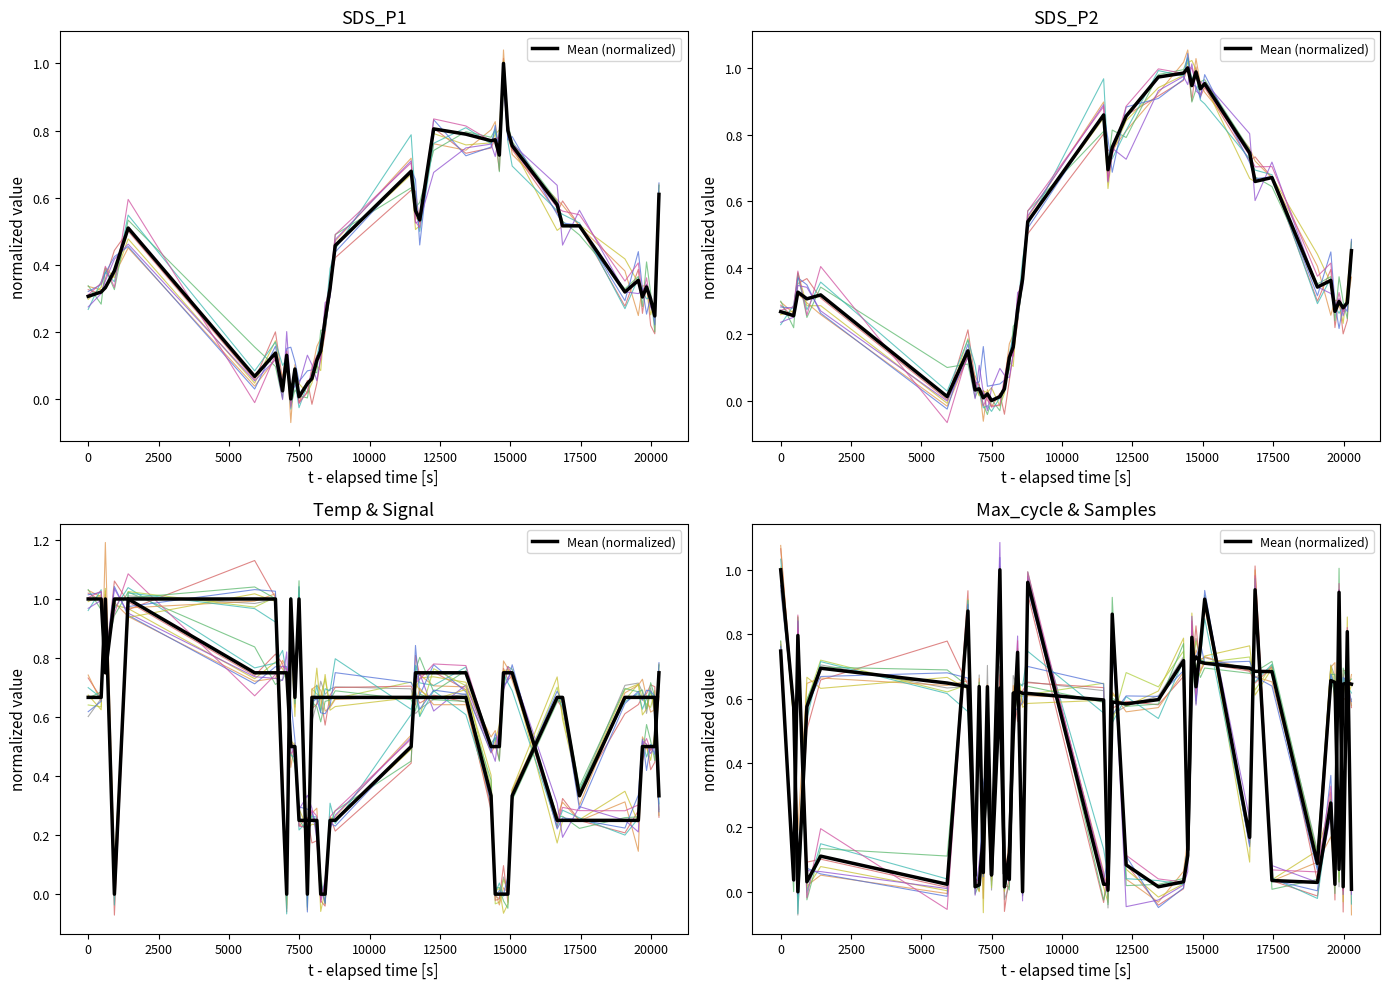

How many values in the Samples series exceed 0?

39